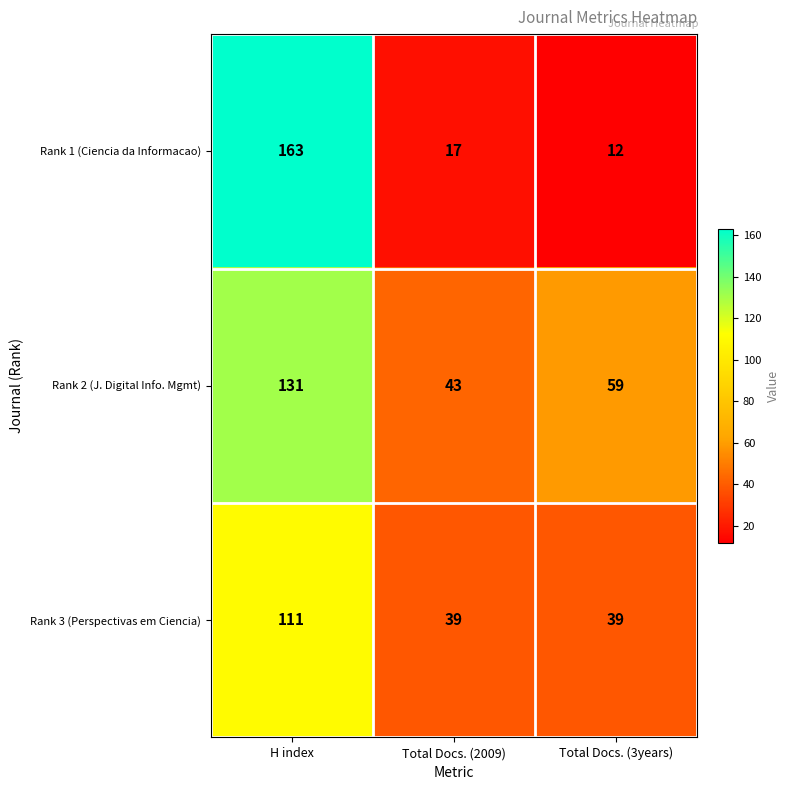

Which series has the largest range (max minus min)?

Rank 1 (Ciencia da Informacao)